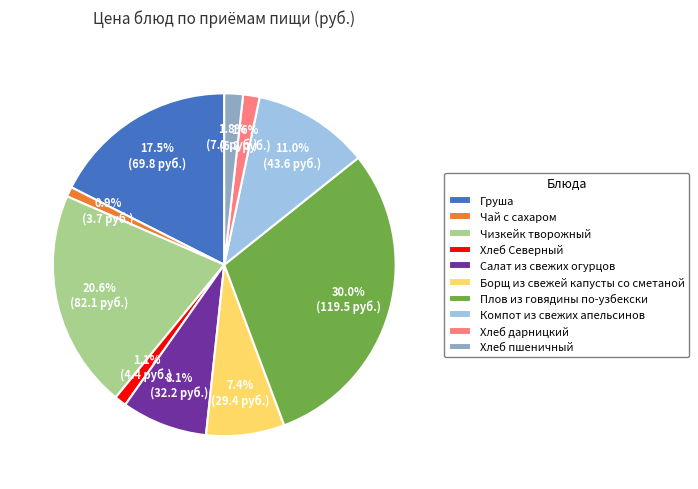

To the nearest percent, what is the difference between the largest and smallest slice percentages?

29%